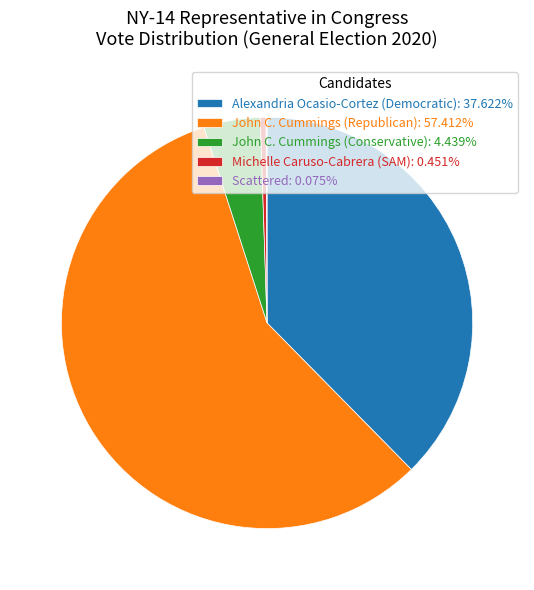

Combined, do John C. Cummings (Conservative): 4.439% and Alexandria Ocasio-Cortez (Democratic): 37.622% account for over 50%?

No